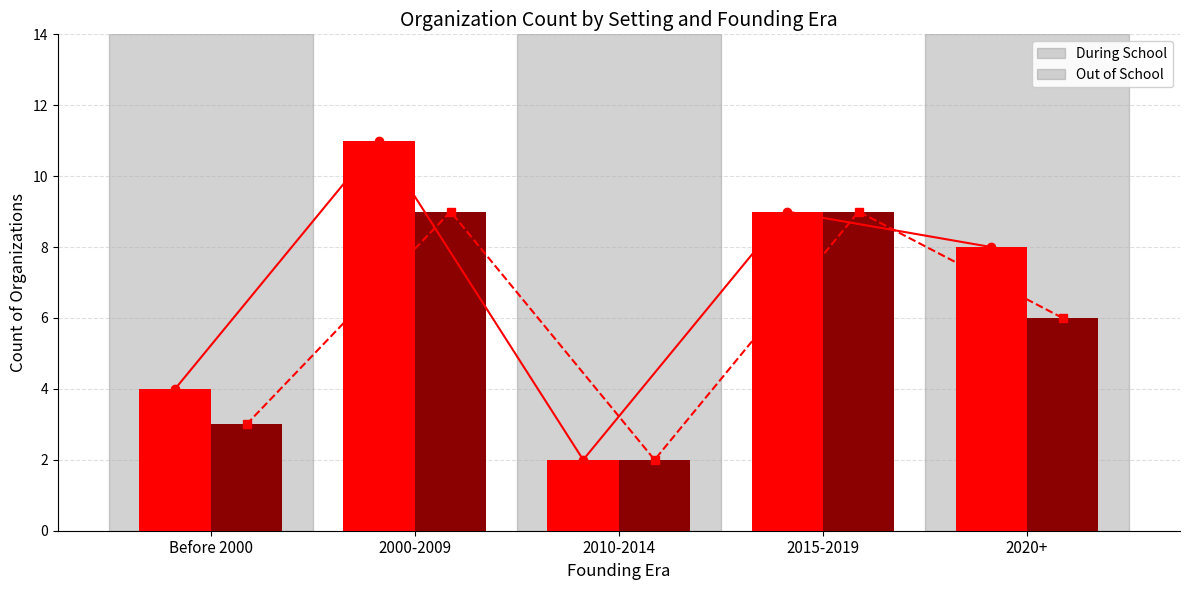

What is the label of the 3rd bar from the left?

2010-2014